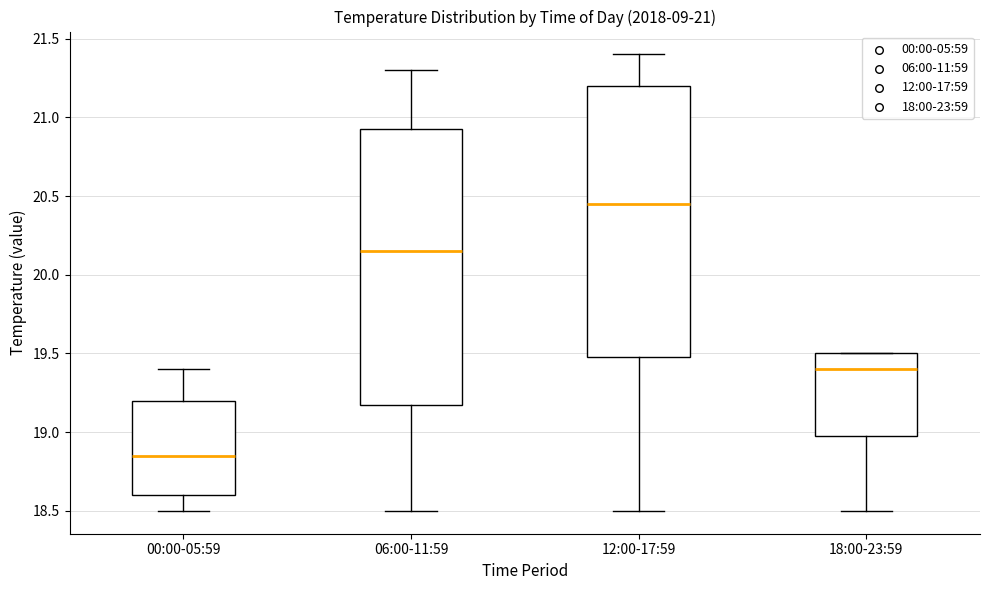

Which box's median line is the highest?

12:00-17:59